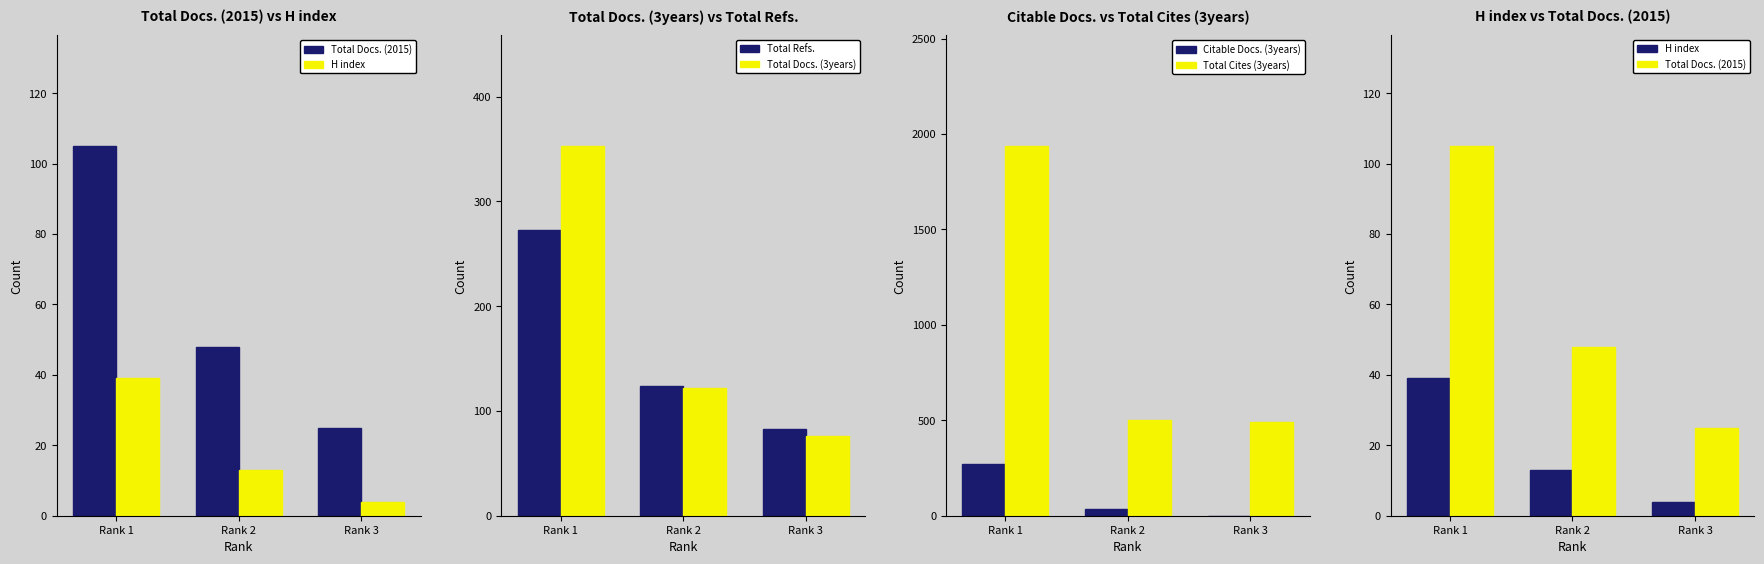

What is the average value of the Total Refs. series?

160